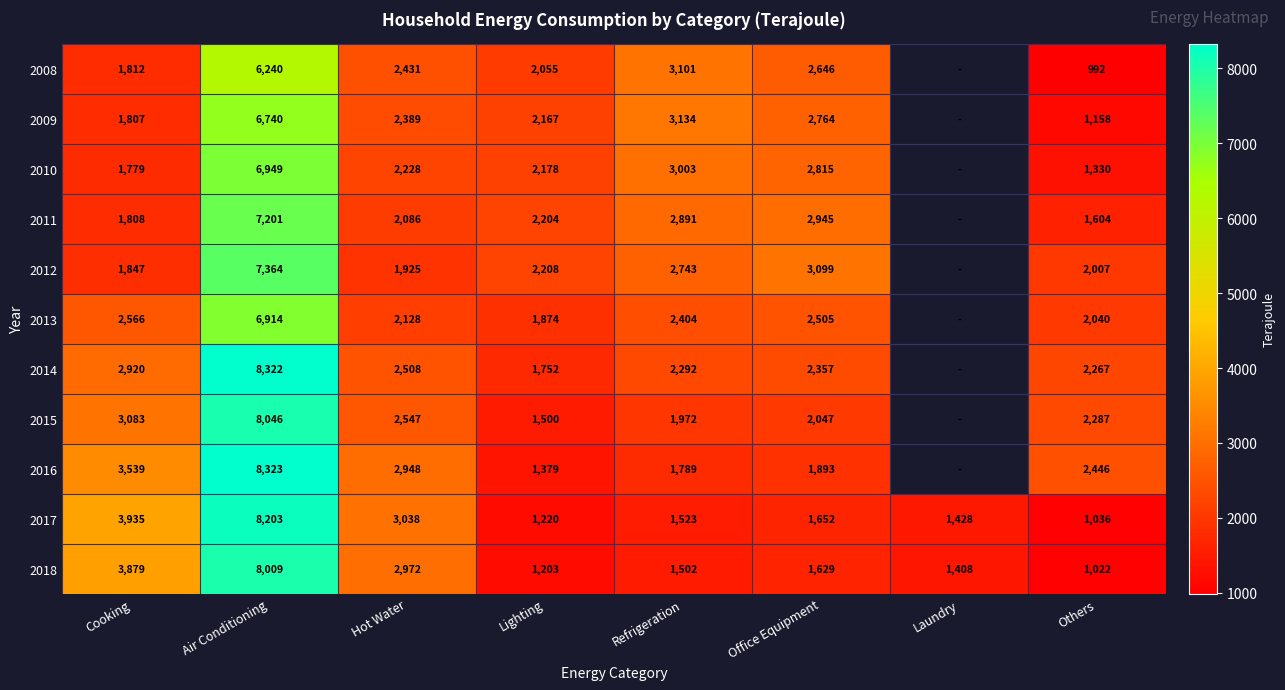

The 2008 series shows 3101 at Refrigeration. True or false?

True